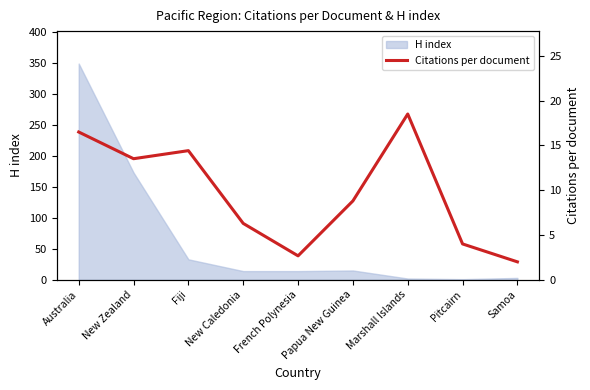

How many interior local peaks (higher than both neighbors) does the data have?

2